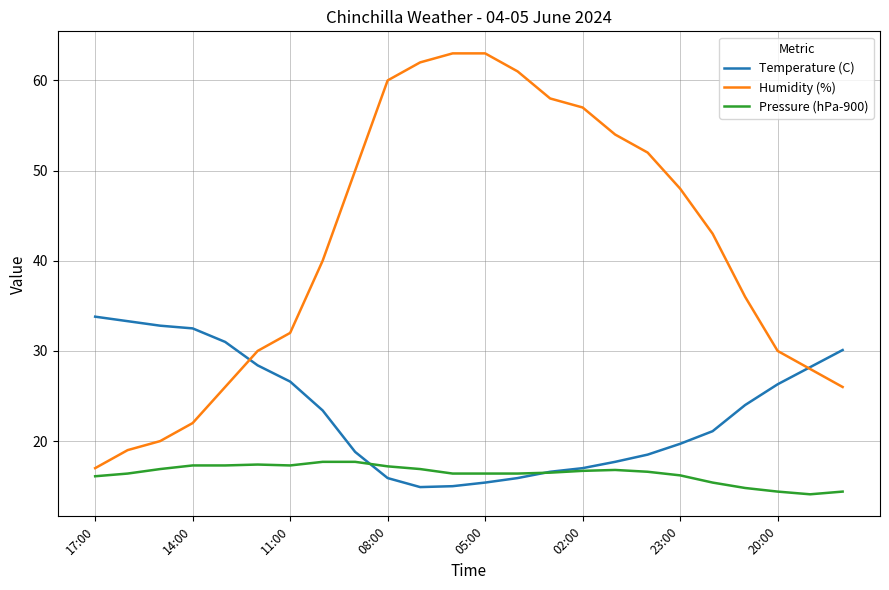

Which series has the largest total across all categories?

Humidity (%)